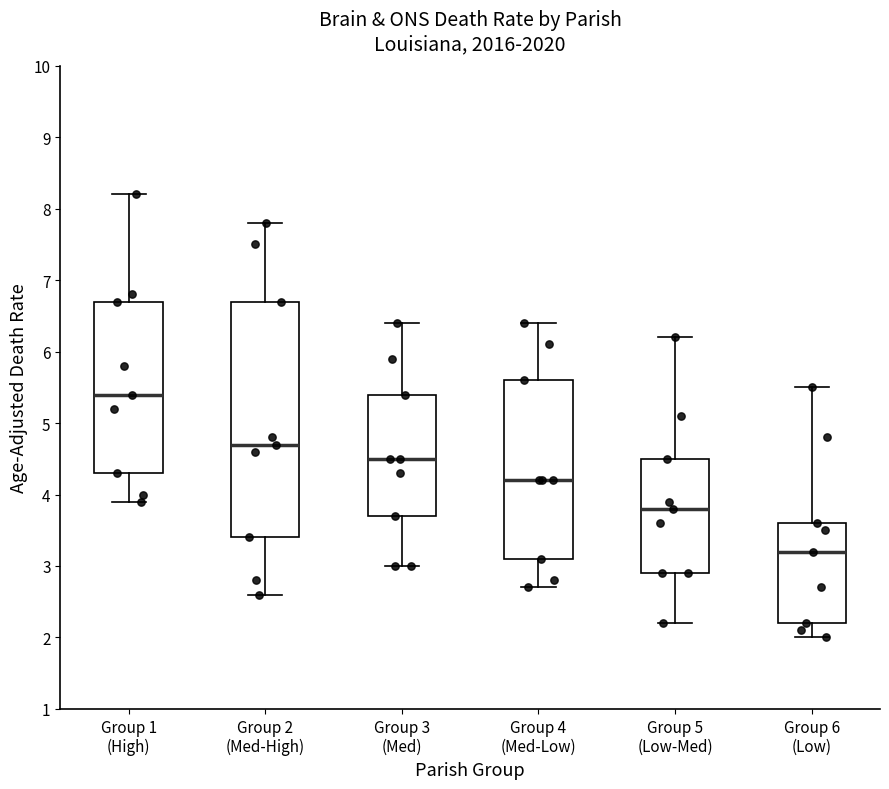

Comparing the boxes themselves (not the whiskers), which one is the tallest?

Group 2 (Med-High)